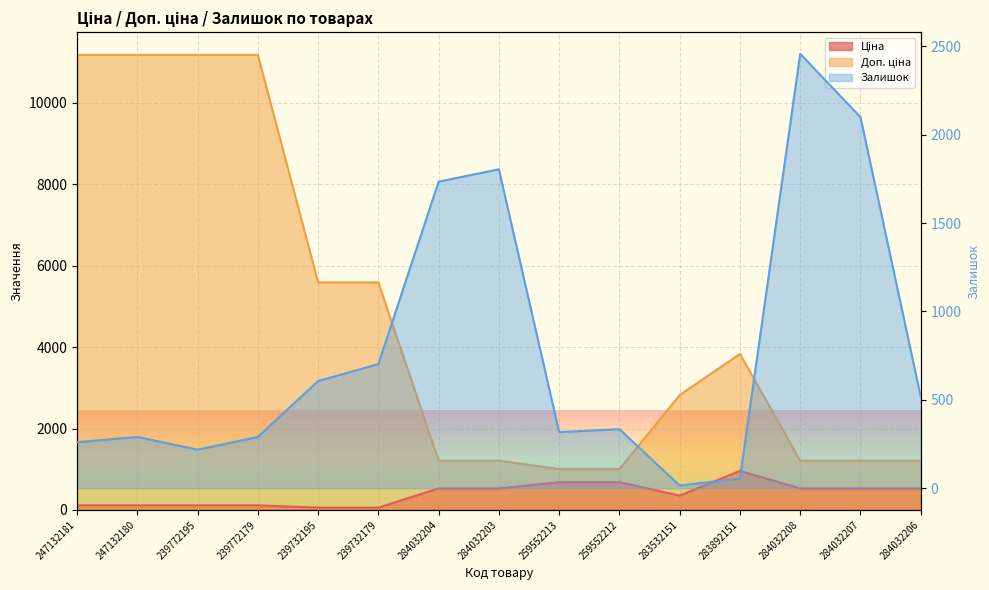

What is the minimum value for Доп. ціна?

1004.1